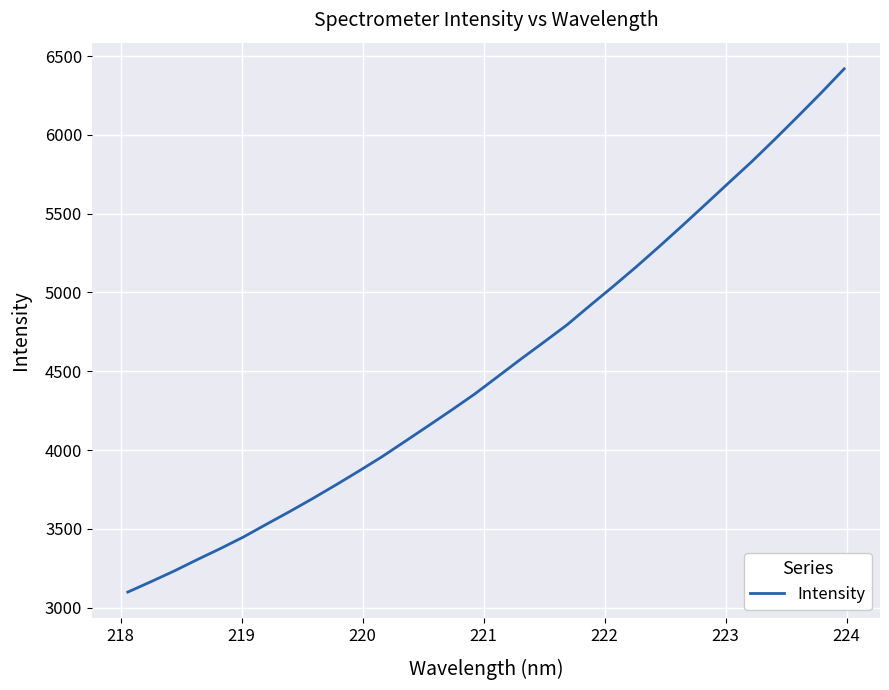

Reading right to left, transcribe all the data shown in this chart.

6418.9	6265.8	6118.1	5972.7	5830.7	5695.9	5560.0	5425.4	5293.0	5163.6	5039.1	4918.2	4795.0	4685.5	4577.4	4466.4	4355.6	4253.8	4154.7	4056.4	3958.7	3867.7	3779.4	3693.2	3610.2	3530.0	3448.7	3375.0	3304.9	3232.5	3164.9	3099.1